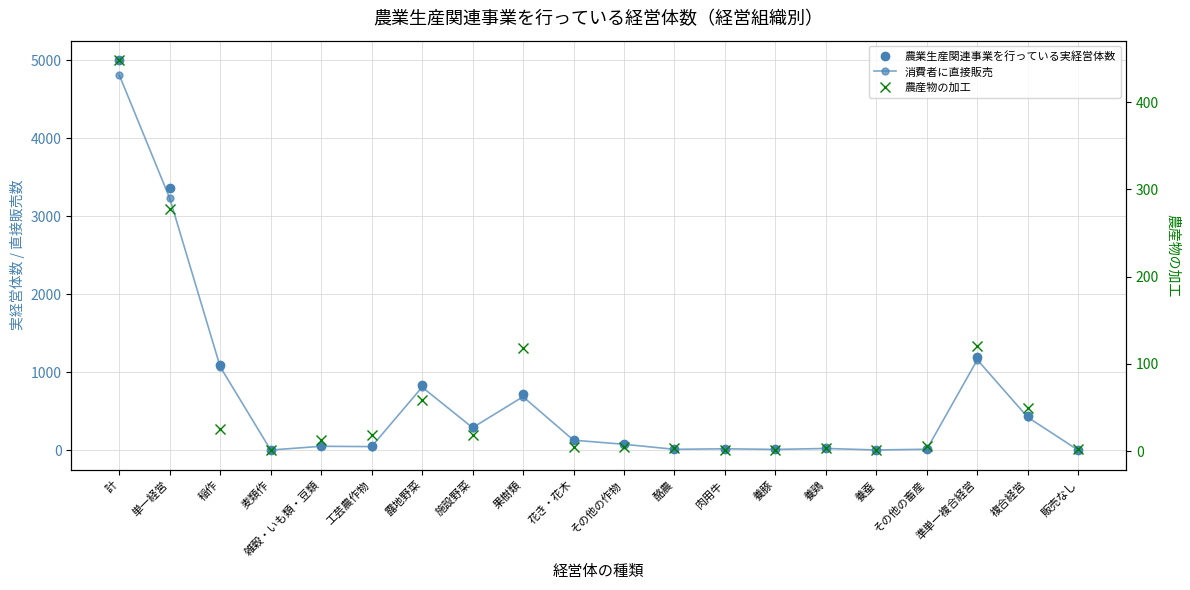

What is the difference between the maximum and second lowest values in the 農産物の加工 series?

447